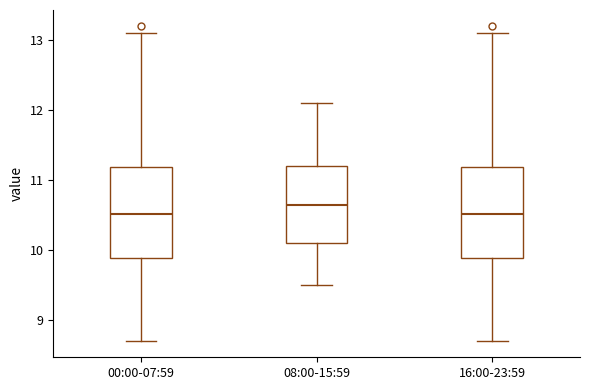

Which box has the highest median line?

08:00-15:59